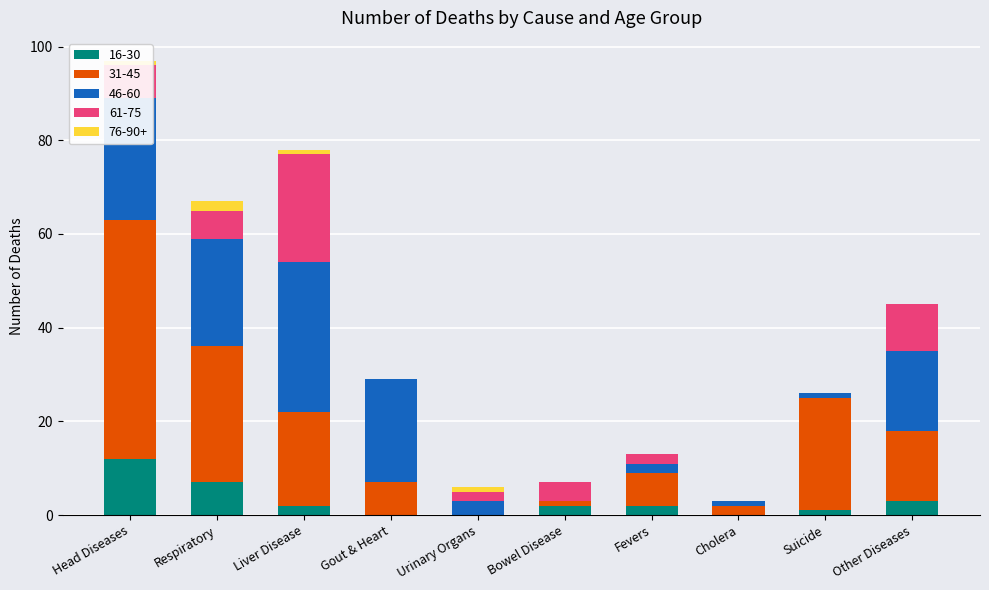

Is it true that 16-30 equals 8 at Cholera?

False